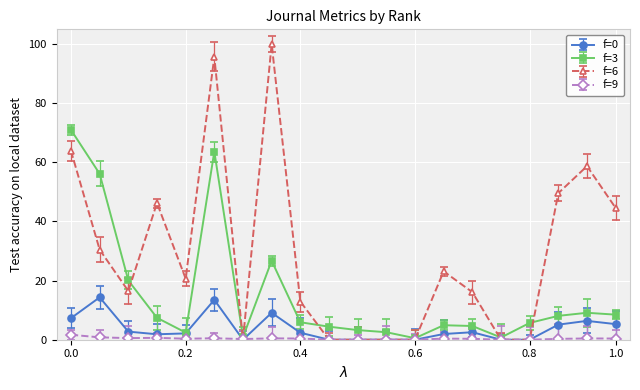

The value of Cites / Doc. (2years) at 4 is 0.3. True or false?

False